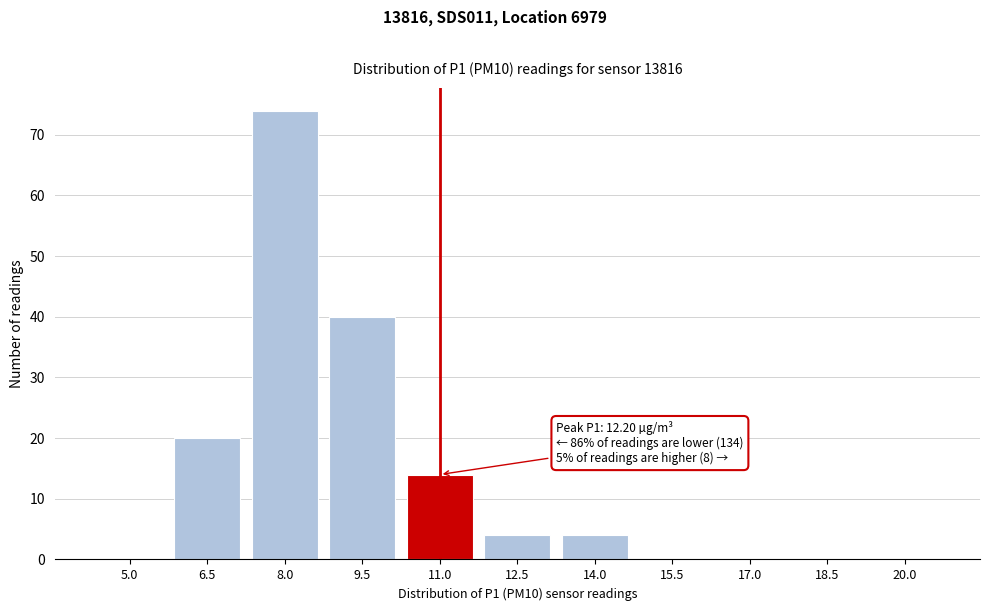

Reading left to right, transcribe all the data shown in this chart.

5.0=0	6.5=20	8.0=74	9.5=40	11.0=14	12.5=4	14.0=4	15.5=0	17.0=0	18.5=0	20.0=0